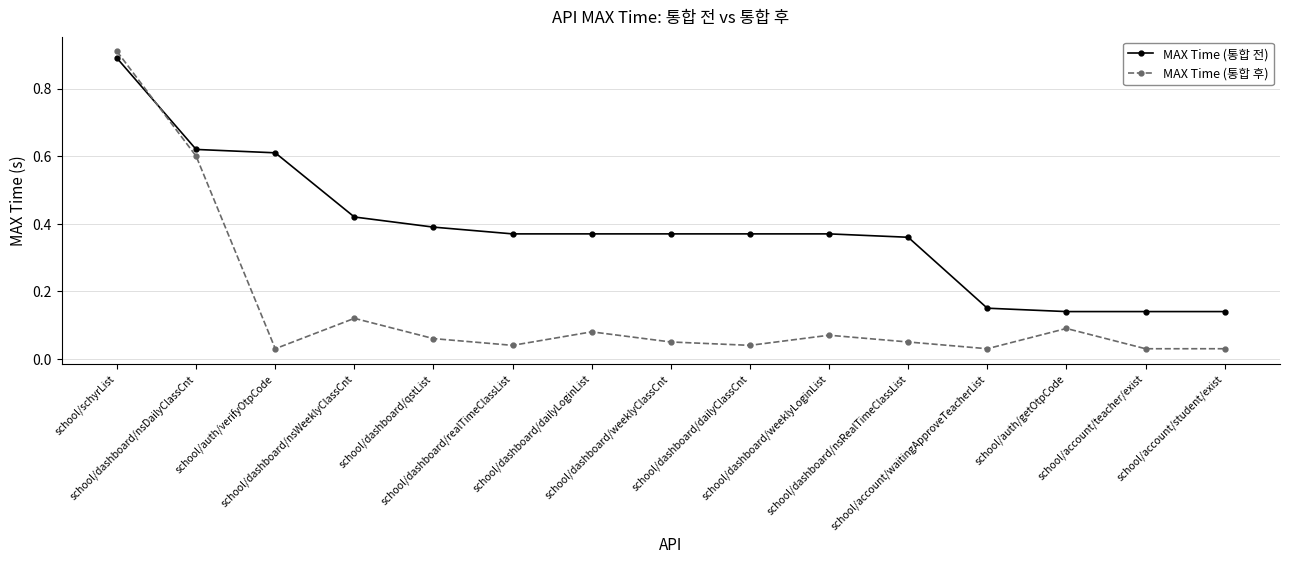

List the series in order of their overall mean, highest first.

MAX Time (통합 전), MAX Time (통합 후)